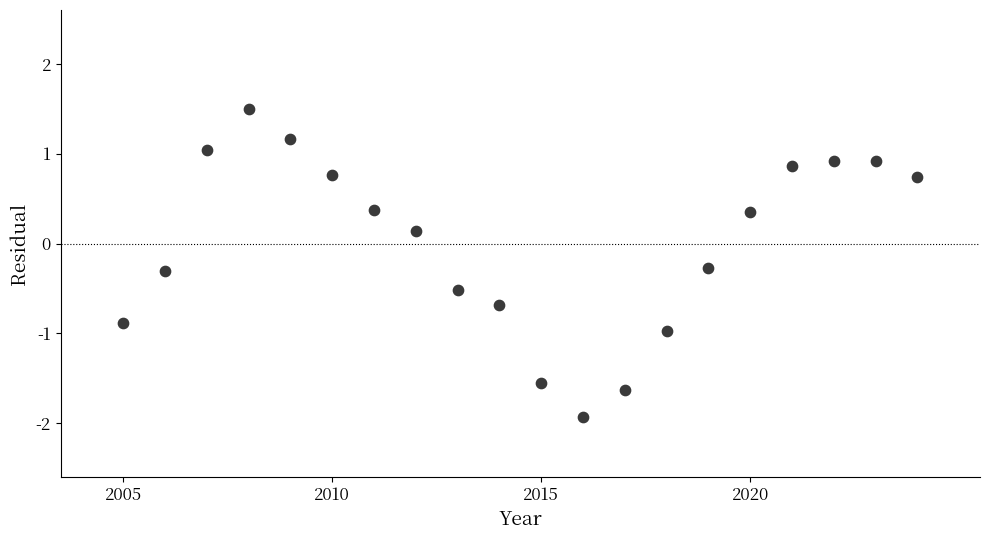

What is the range of Y values (max minus min)?

3.4